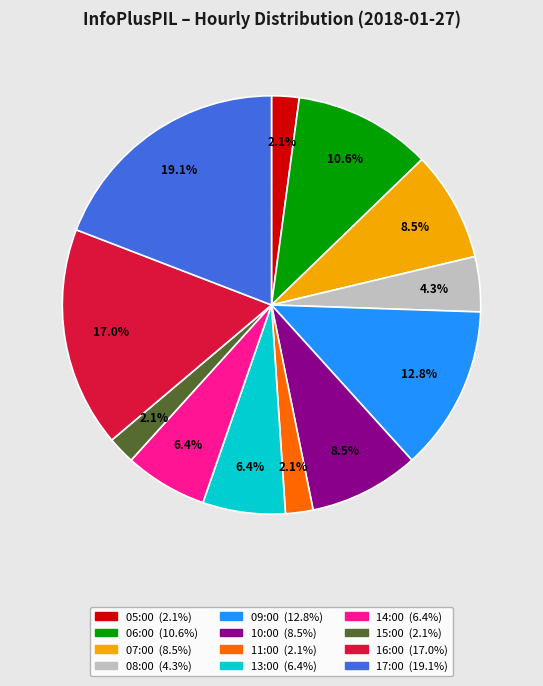

Do 09:00 and 15:00 together represent more than half of the pie?

No